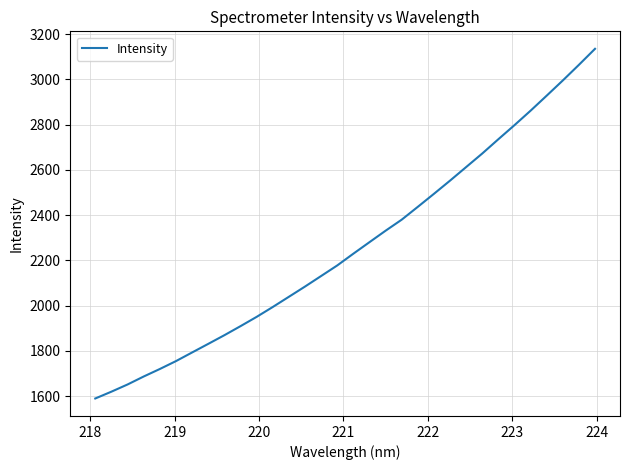

What is the greatest value displayed?

3134.7